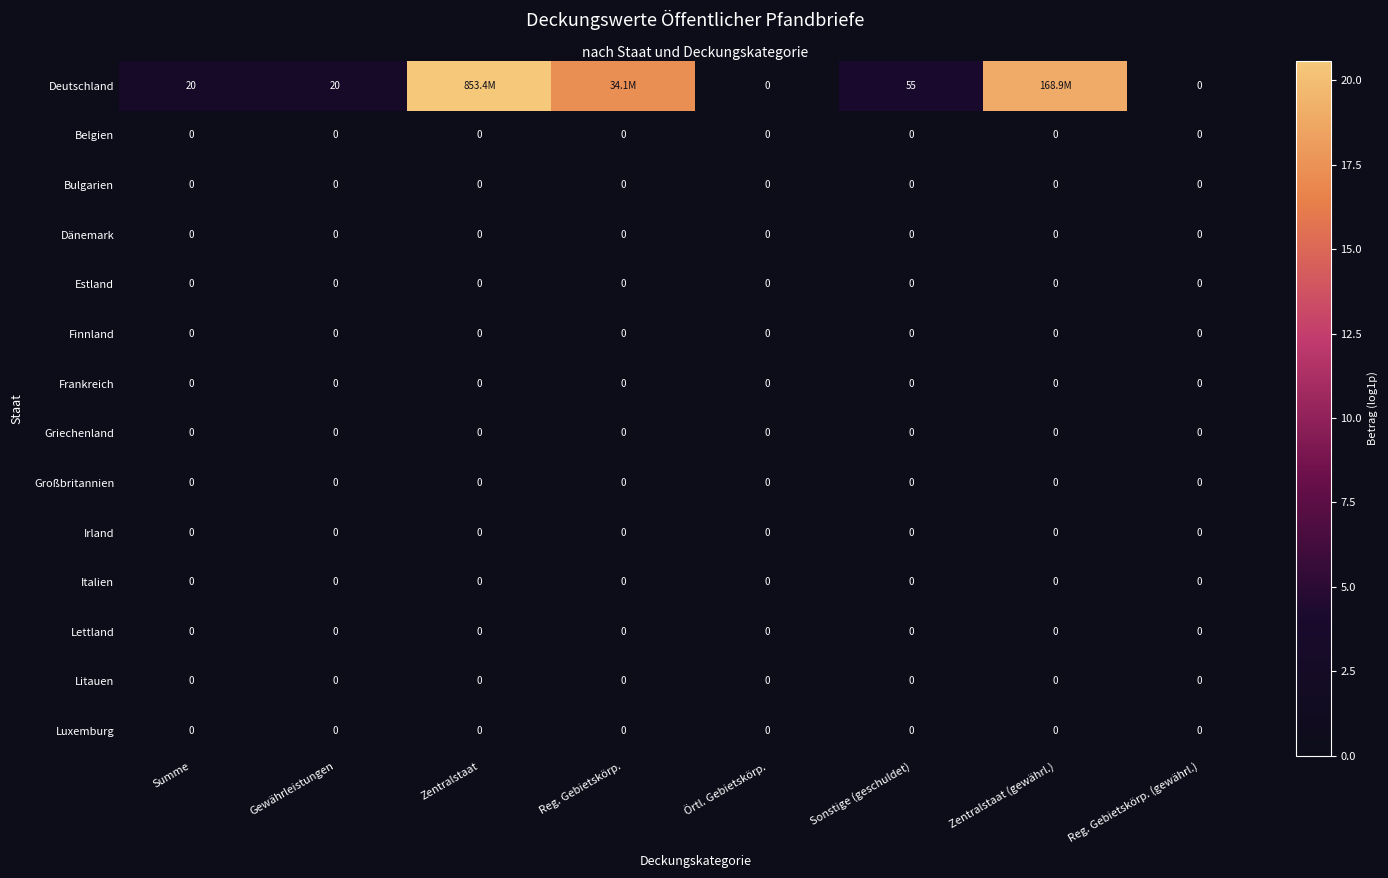

At which category is the sum across all series the highest?

Zentralstaat